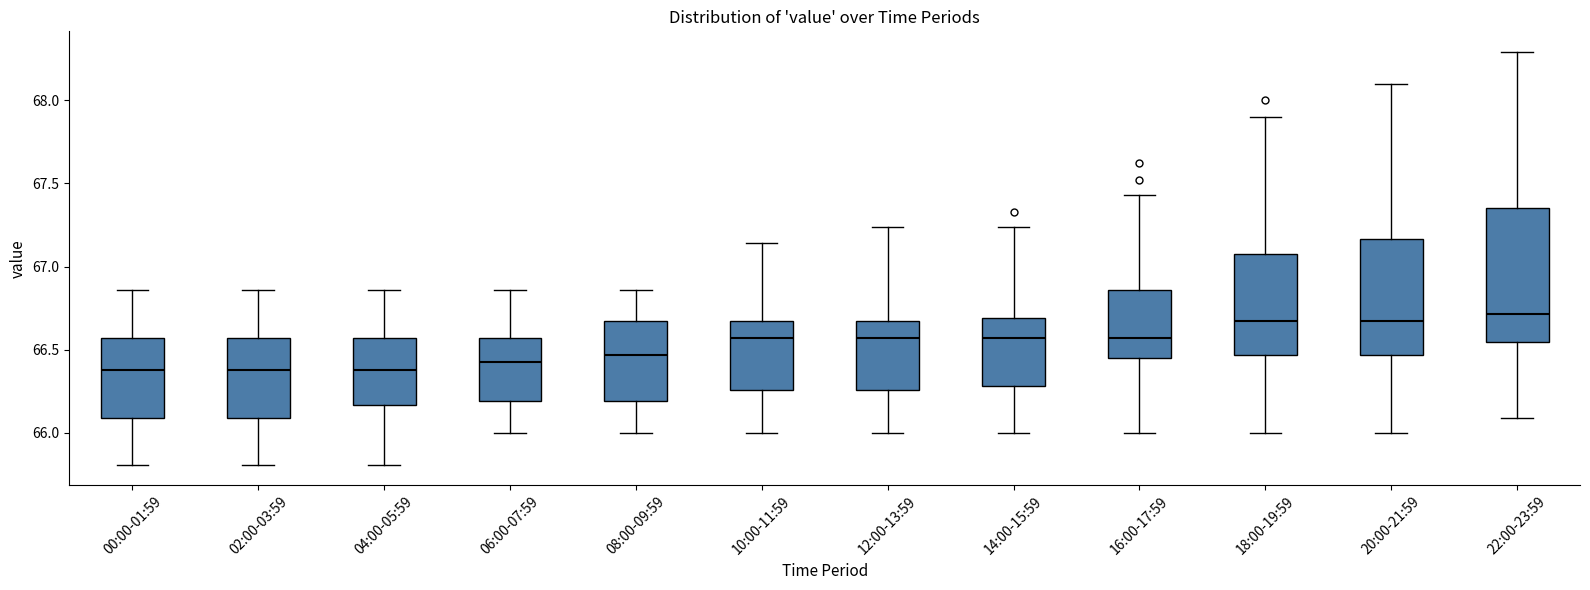

Comparing the boxes themselves (not the whiskers), which one is the tallest?

22:00-23:59